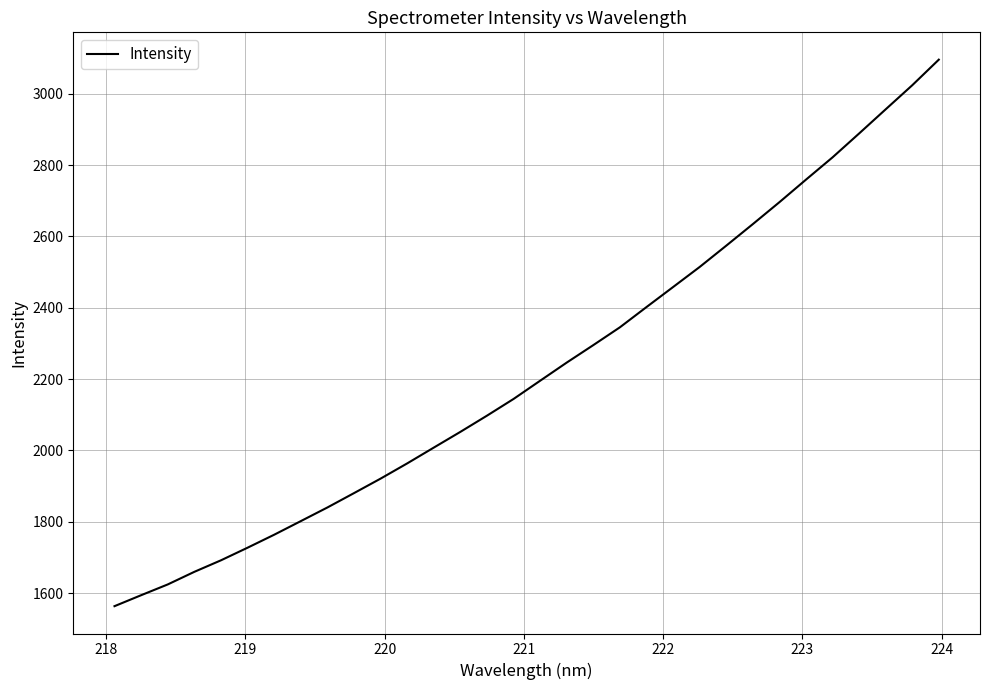

What is the maximum value shown in the chart?

3095.6